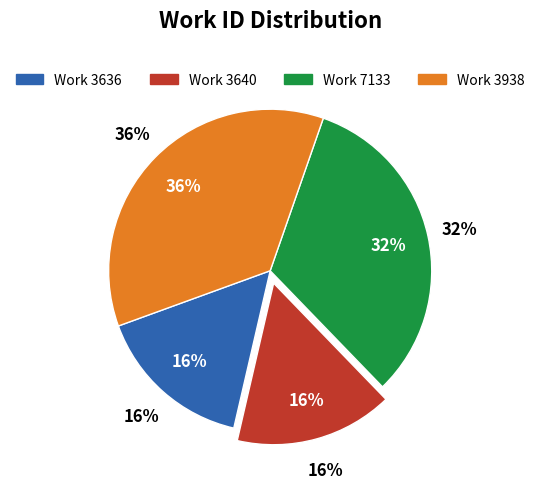

Which has a higher value, 3636 or 3938?

3938